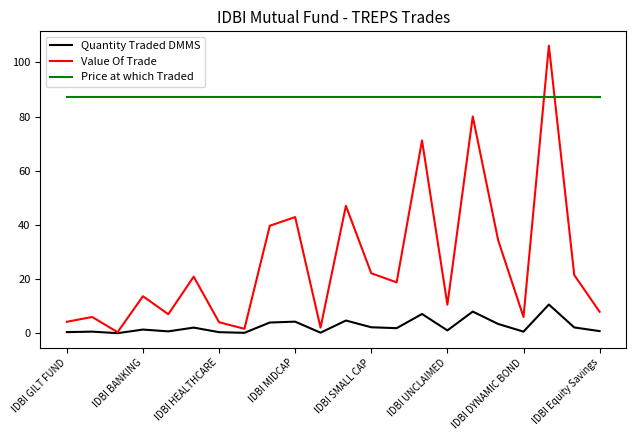

Which series has the largest total across all categories?

Price at which Traded